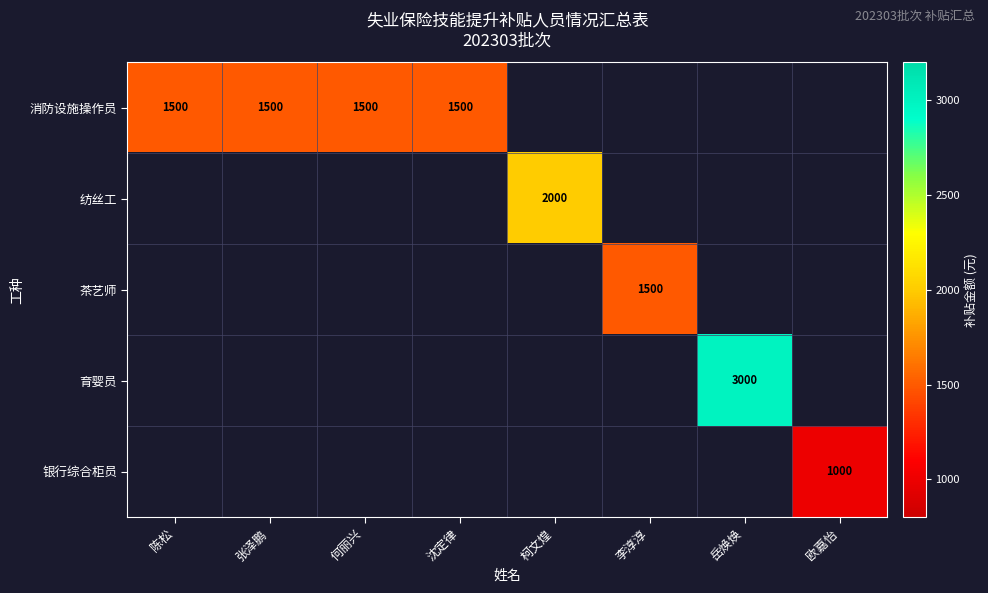

True or false: 消防设施操作员 has a value of 1500 at 张泽鹏.

True